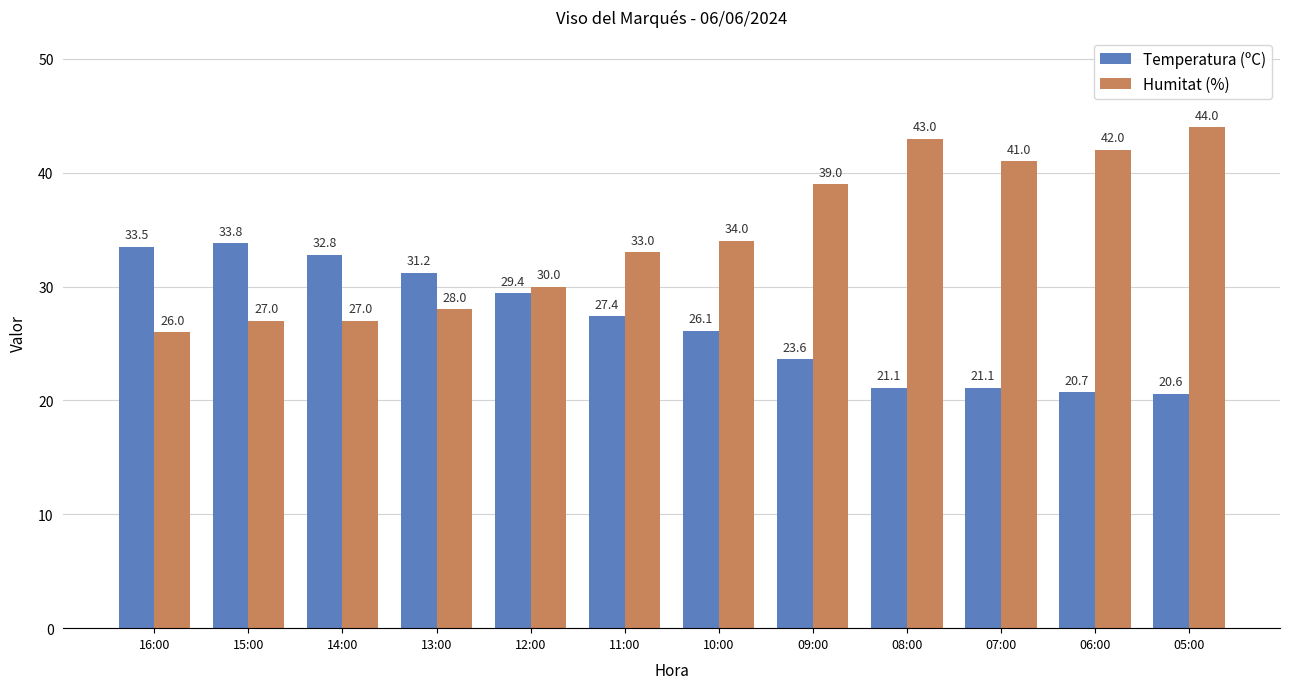

Is the value of Humitat (%) at 05:00 greater than the value of Temperatura (ºC) at 12:00?

Yes